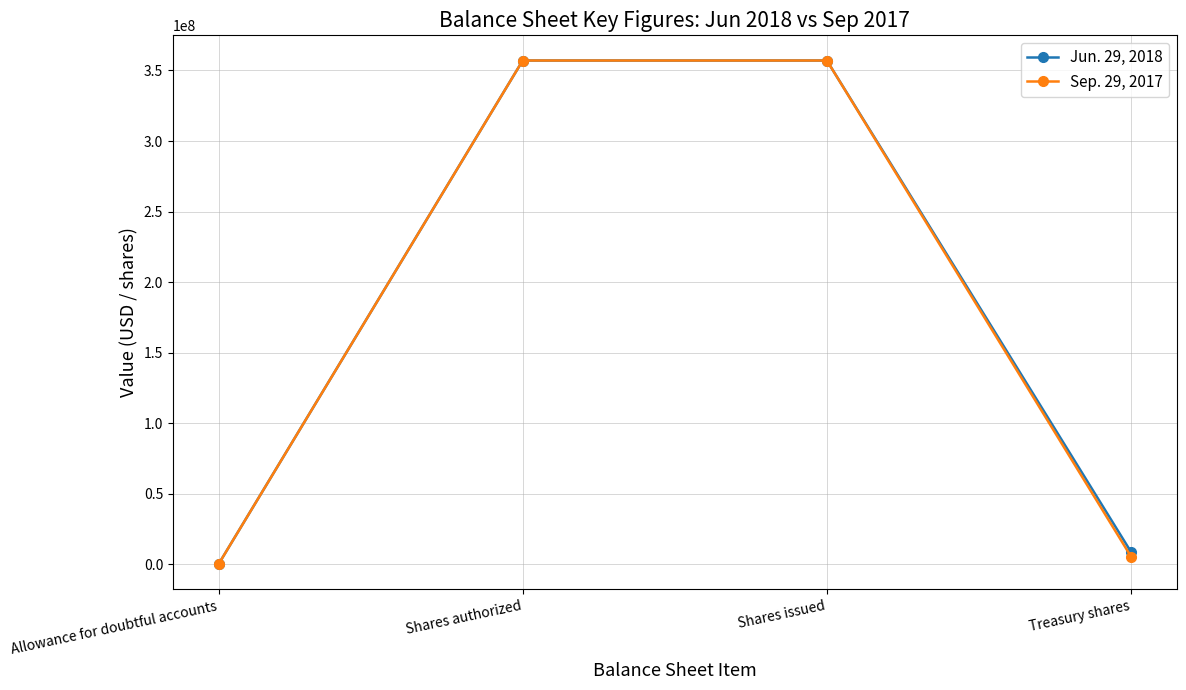

True or false: Jun. 29, 2018 has a value of 21 at Allowance for doubtful accounts.

True